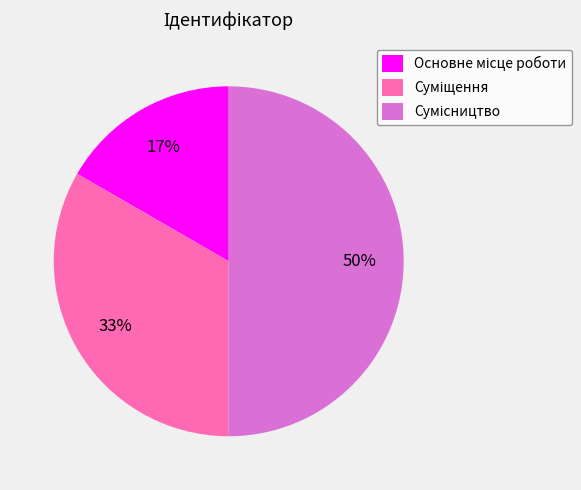

How many segments does this pie chart have?

3